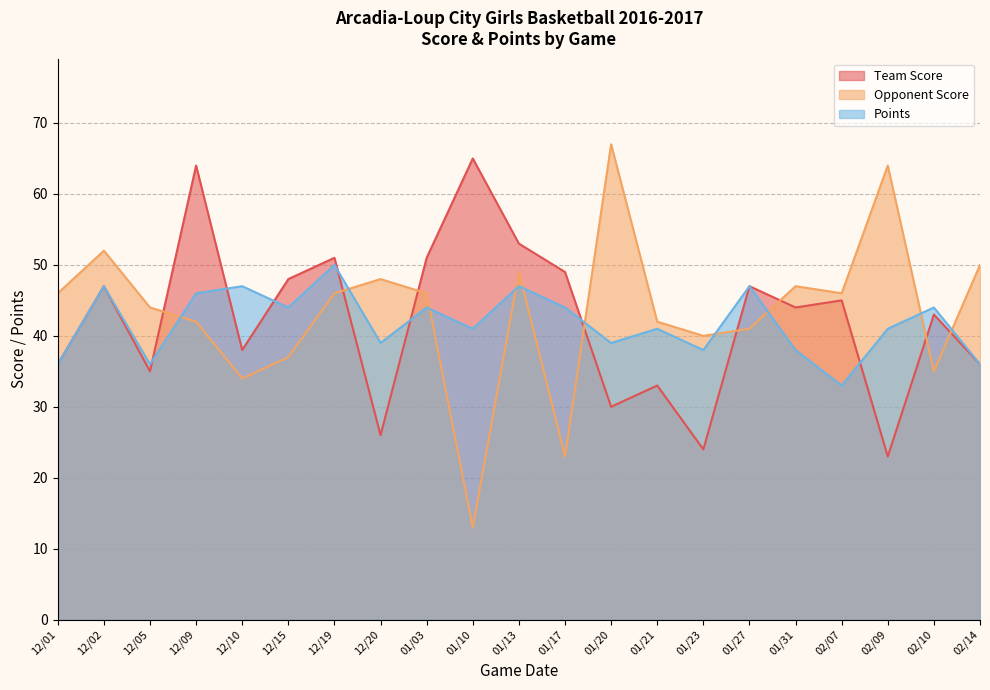

Which category has the lowest value in the Team Score series?

02/09